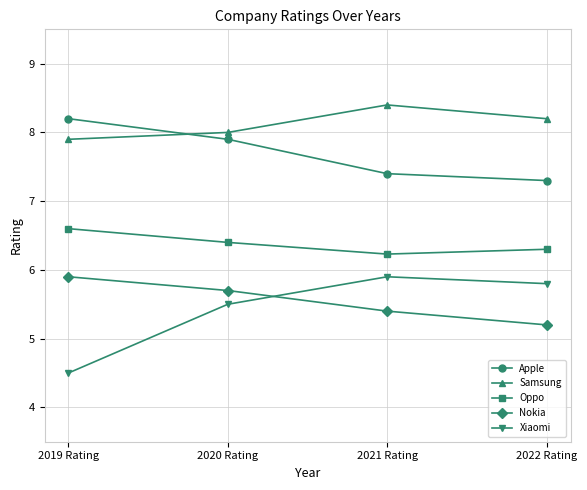

Between which two adjacent categories do Samsung and Apple first intersect?

2019 Rating and 2020 Rating